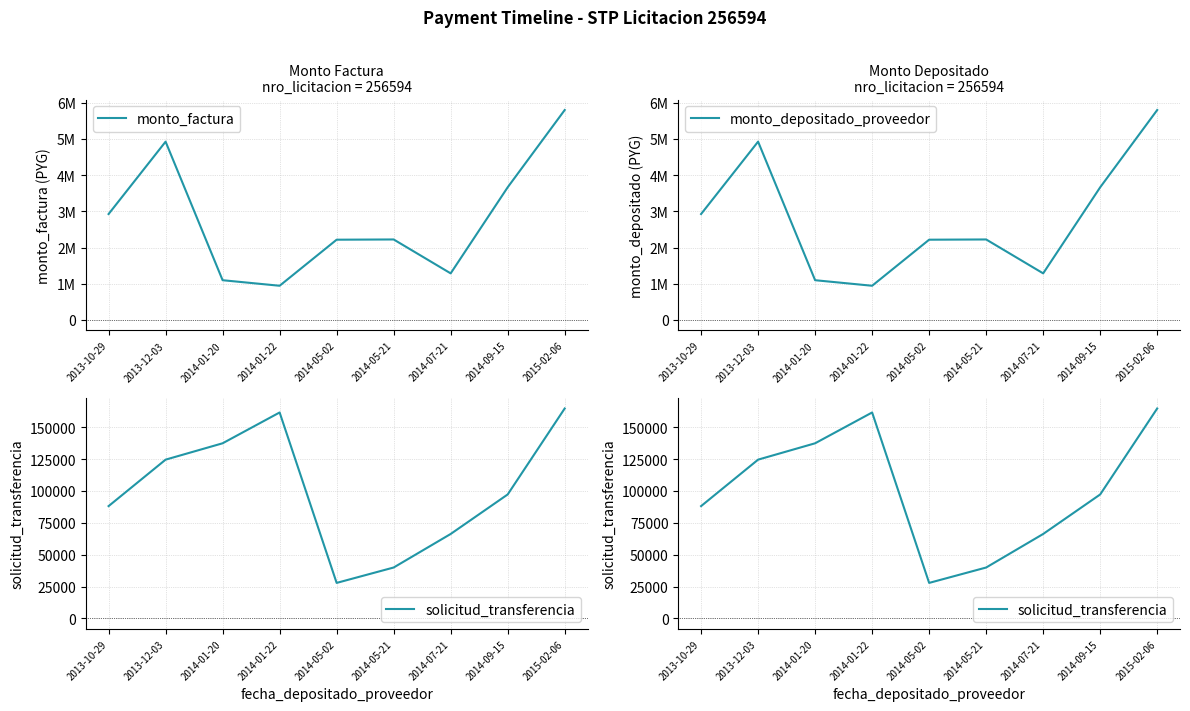

Reading left to right, transcribe all the data shown in this chart.

monto_factura: 2013-10-29=2925000	2013-12-03=4923000	2014-01-20=1098000	2014-01-22=945000	2014-05-02=2216400	2014-05-21=2223000	2014-07-21=1287000	2014-09-15=3663000	2015-02-06=5796000
monto_depositado_proveedor: 2013-10-29=2925000	2013-12-03=4923000	2014-01-20=1098000	2014-01-22=945000	2014-05-02=2216400	2014-05-21=2223000	2014-07-21=1287000	2014-09-15=3663000	2015-02-06=5796000
solicitud_transferencia: 2013-10-29=88086	2013-12-03=124520	2014-01-20=137346	2014-01-22=161511	2014-05-02=27867	2014-05-21=39937	2014-07-21=66238	2014-09-15=97219	2015-02-06=164635